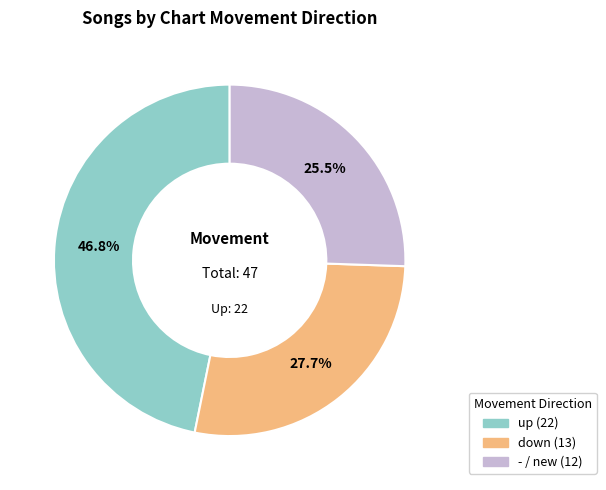

What is the ratio of the value at up to the value at -?

1.8